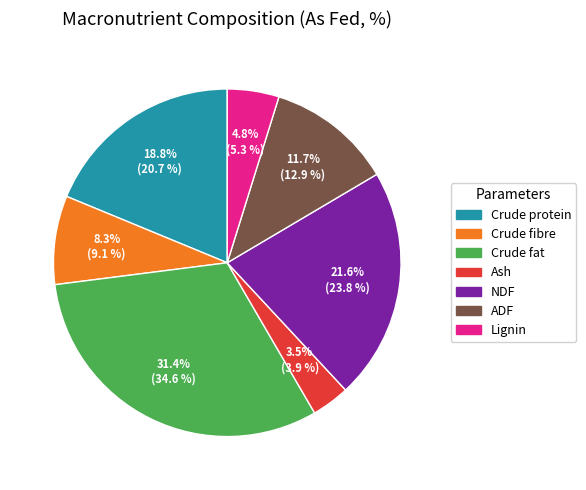

How many segments does this pie chart have?

7